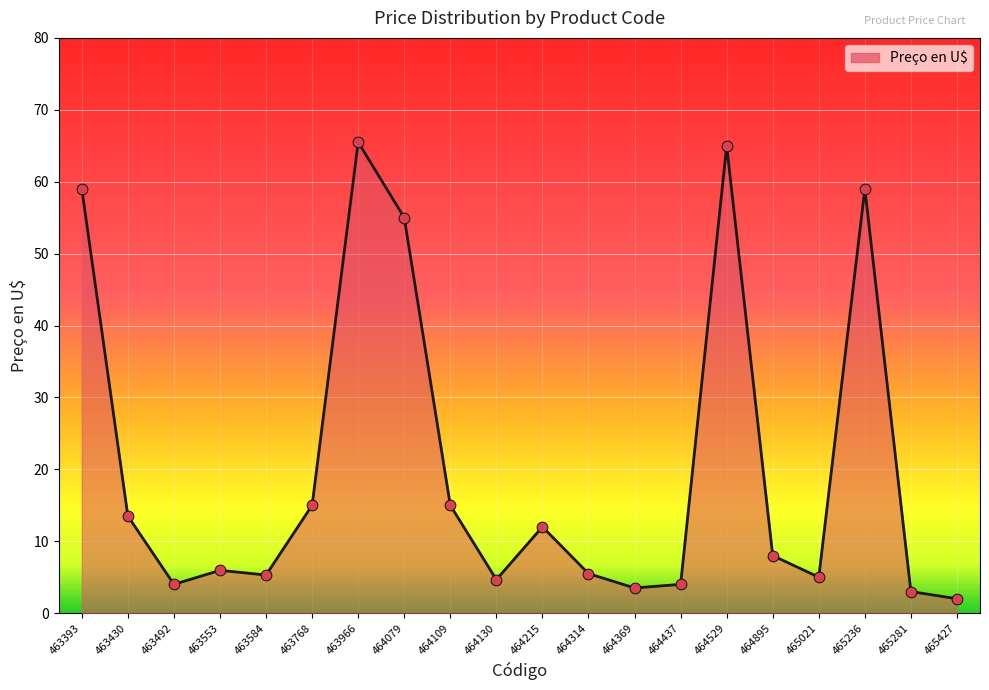

What is the change in value from 463584 to 463768?

+9.7